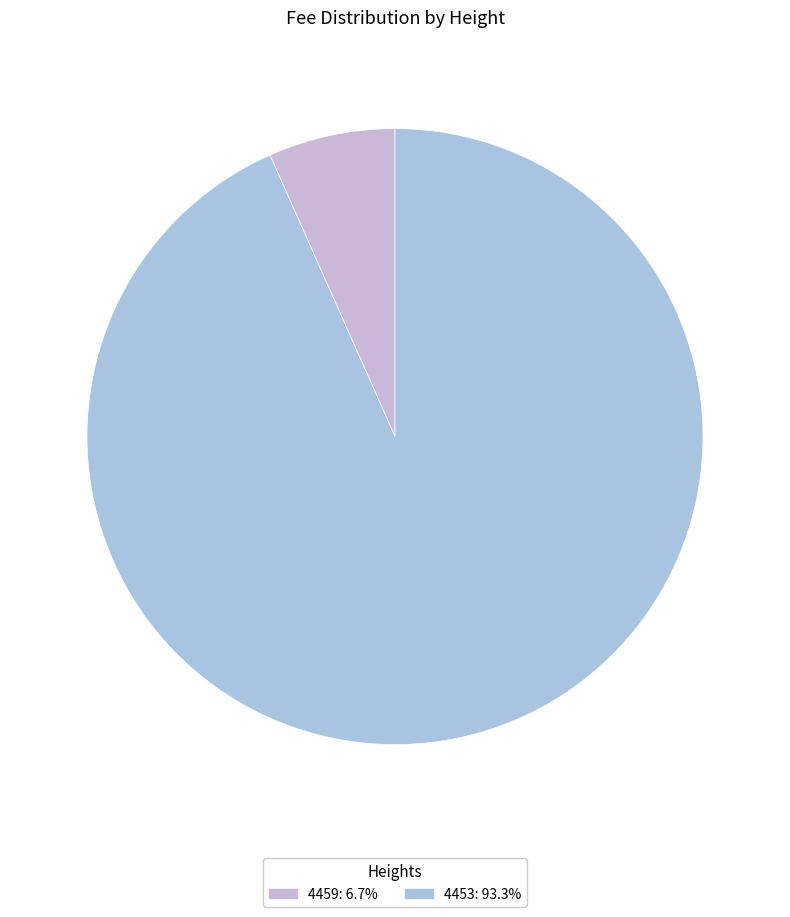

Approximately how many times larger is the value at 4459 compared to 4453?

0.1